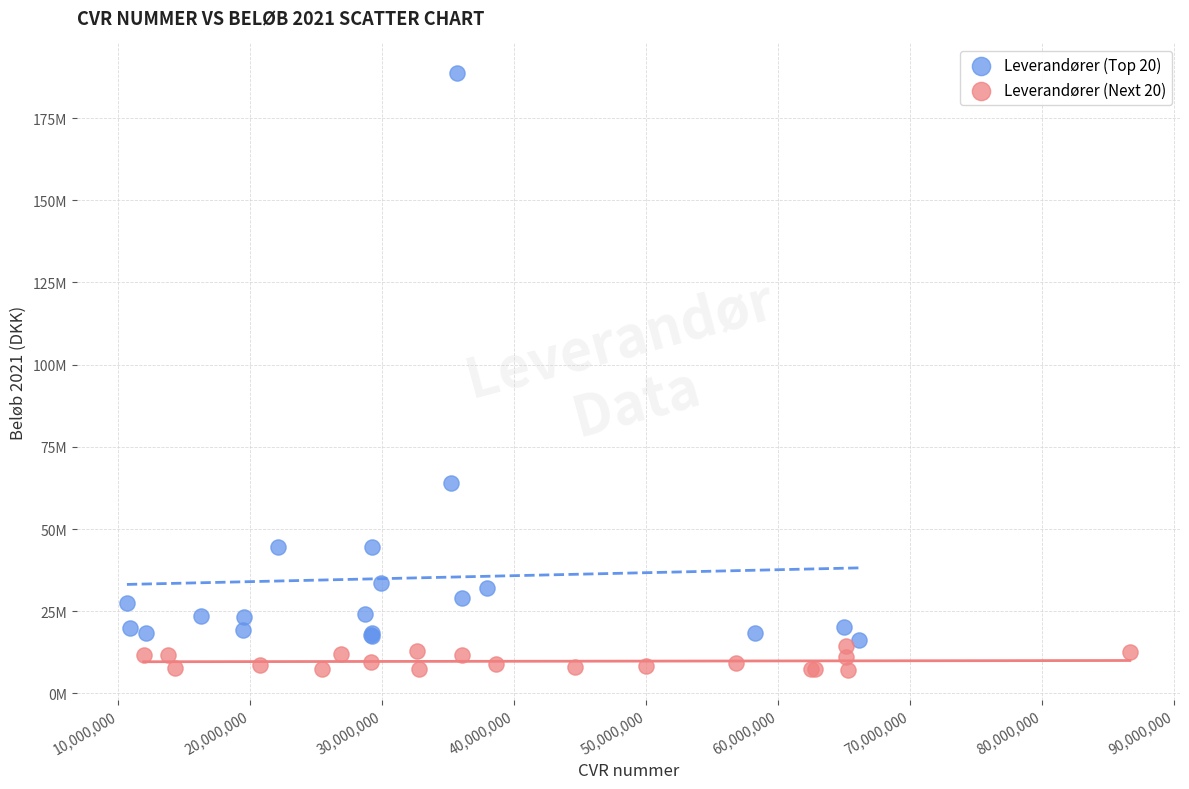

What are all the series names shown in the legend?

Leverandører (Top 20), Leverandører (Next 20)